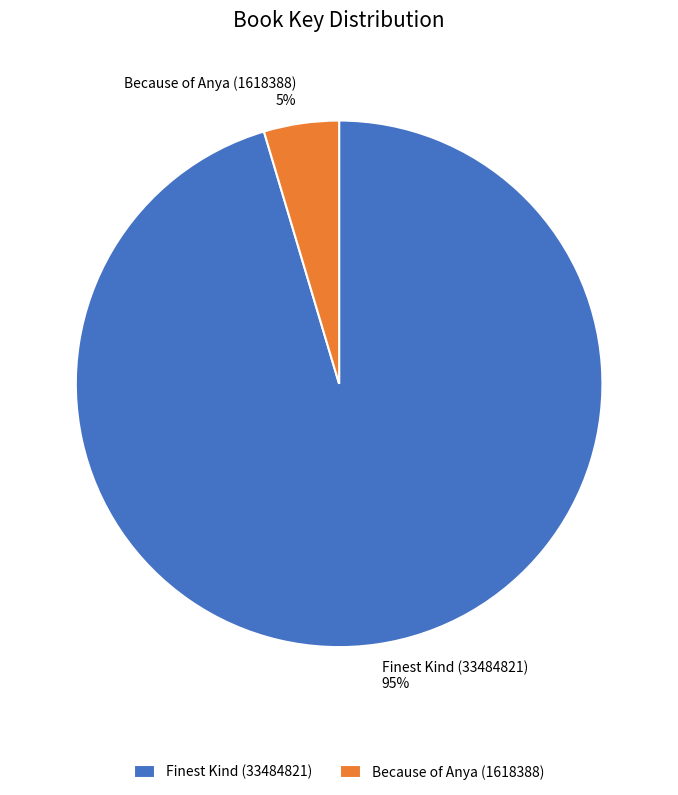

Which category has the smallest portion of the pie?

Because of Anya (1618388)